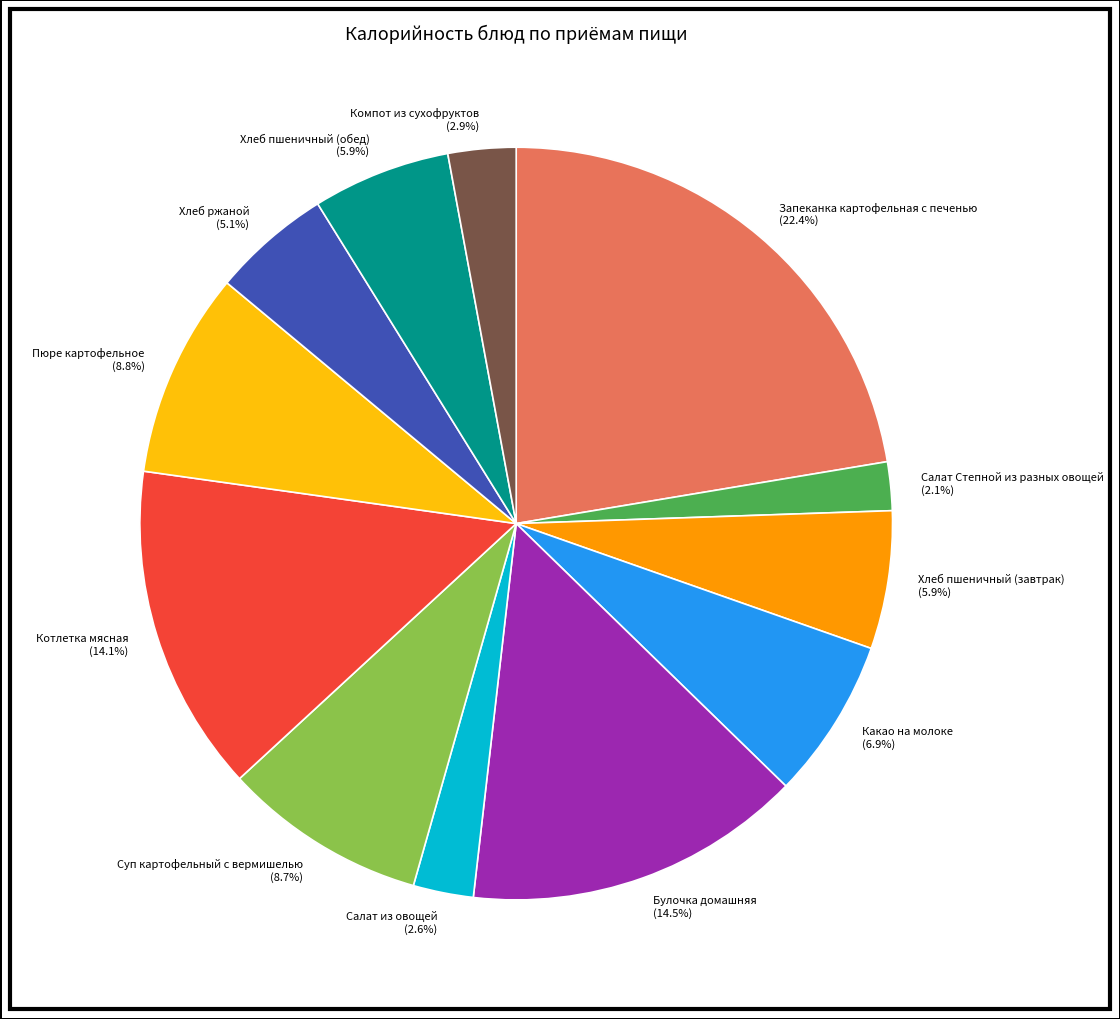

To the nearest percent, what is the difference between the largest and smallest slice percentages?

20%